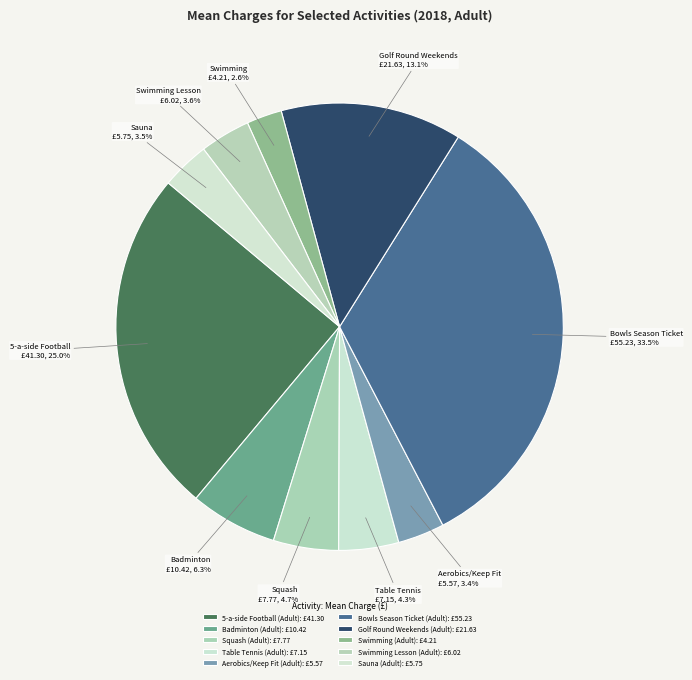

How many segments does this pie chart have?

10